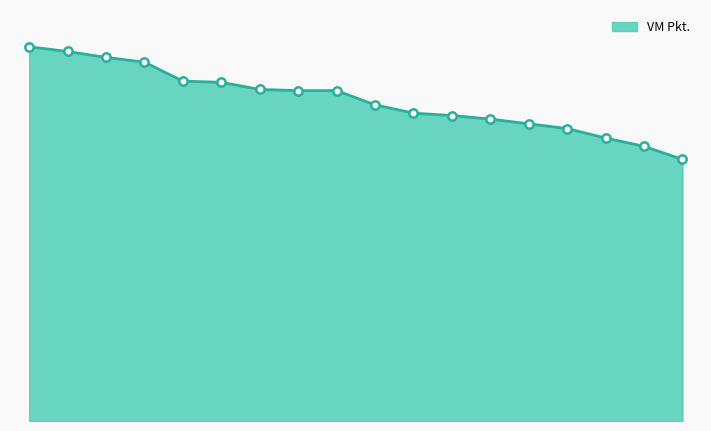

What is the average value?

857.6